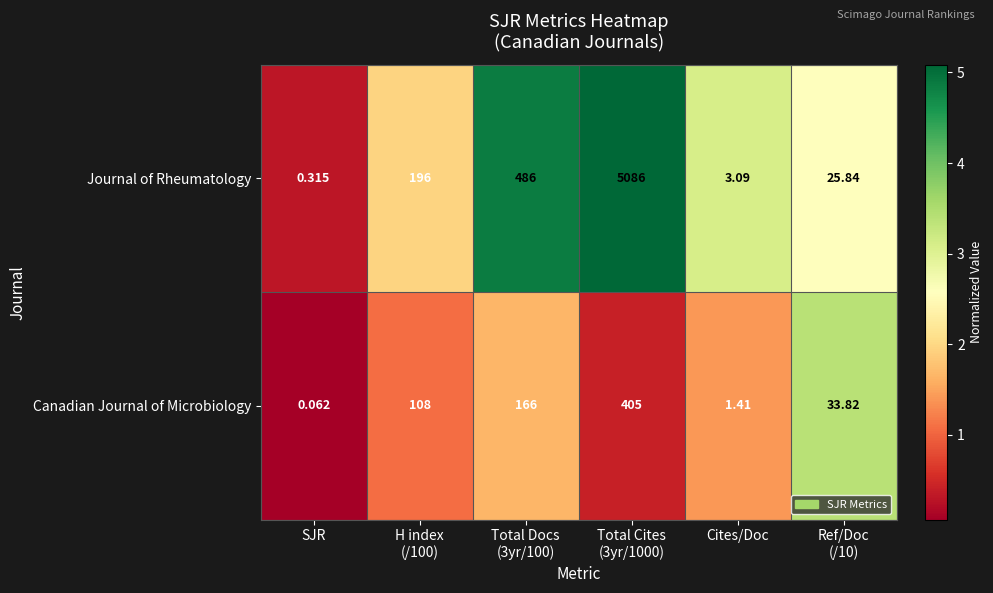

Rank the series by their average value, from highest to lowest.

Journal of Rheumatology, Canadian Journal of Microbiology